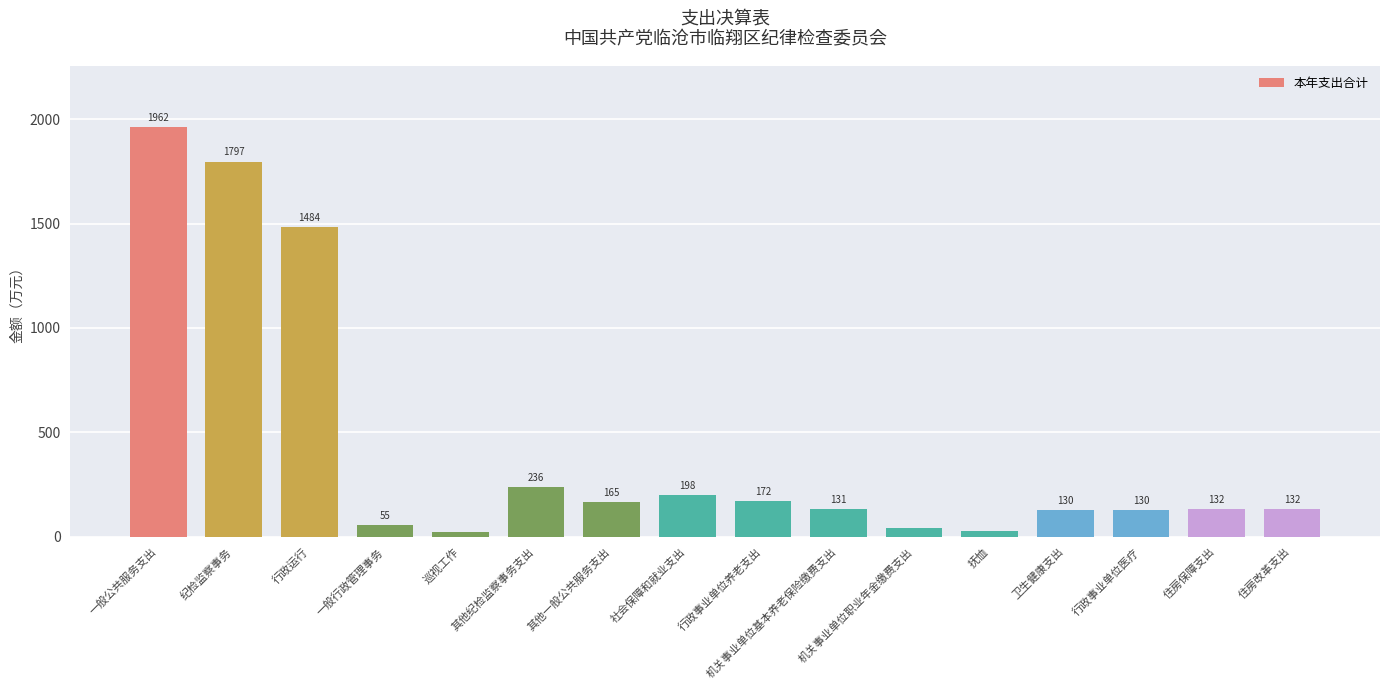

Between 一般公共服务支出 and 卫生健康支出, which is larger?

一般公共服务支出